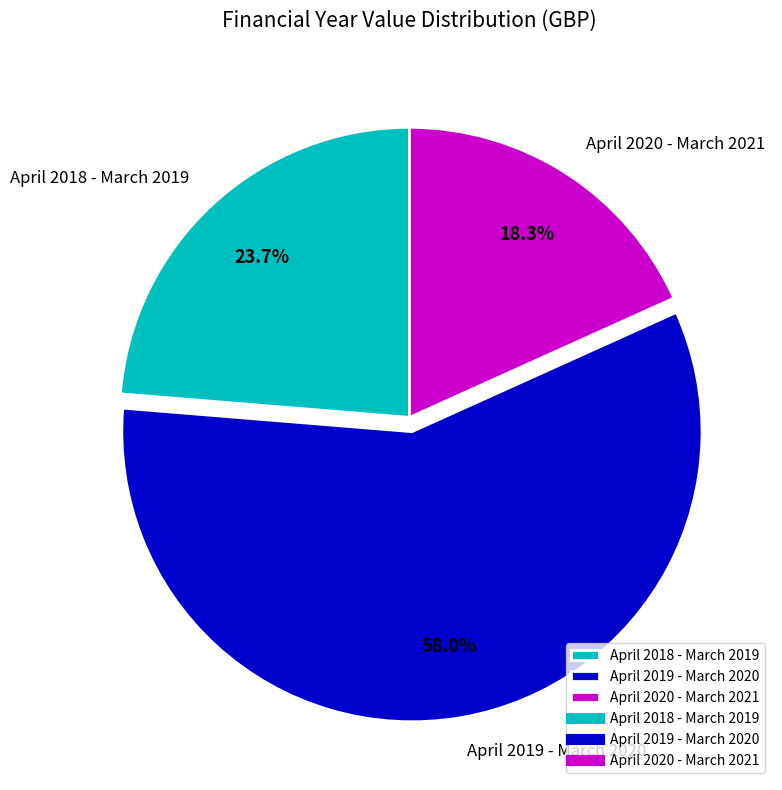

Which slice is the smallest?

April 2020 - March 2021